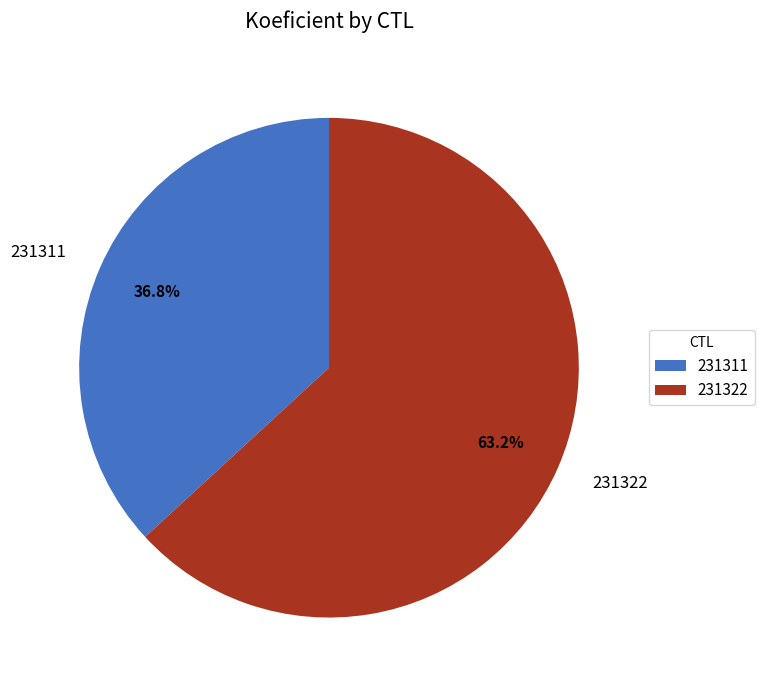

Is there a majority slice in this chart?

Yes